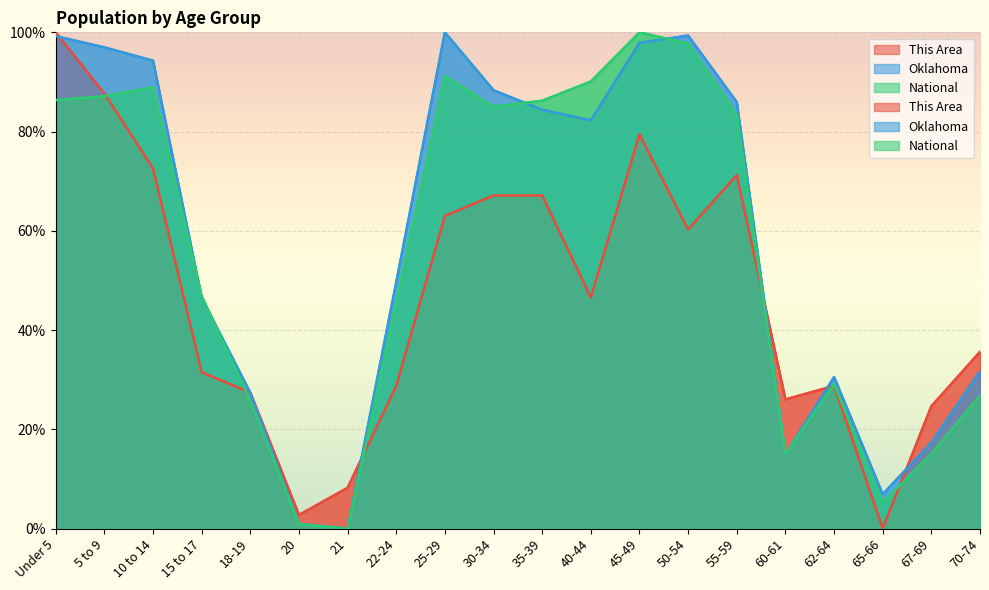

True or false: This Area and Oklahoma intersect in this chart.

True